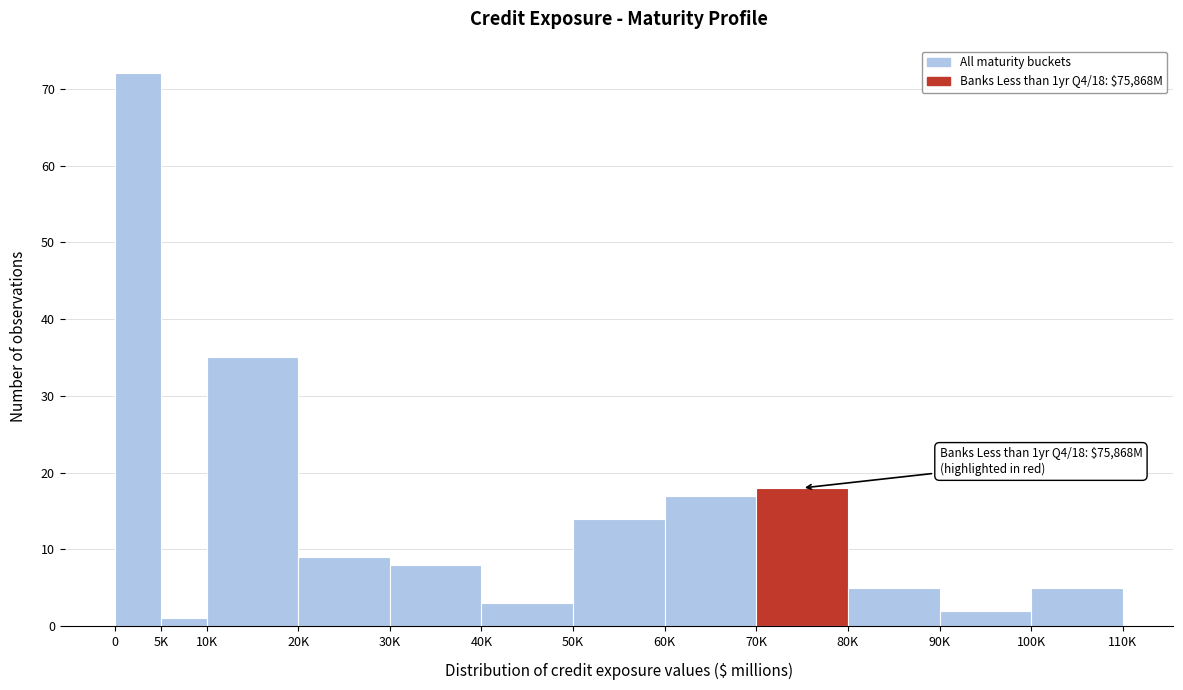

Reading left to right, list all the values displayed in this chart.

72	1	35	9	8	3	14	17	18	5	2	5